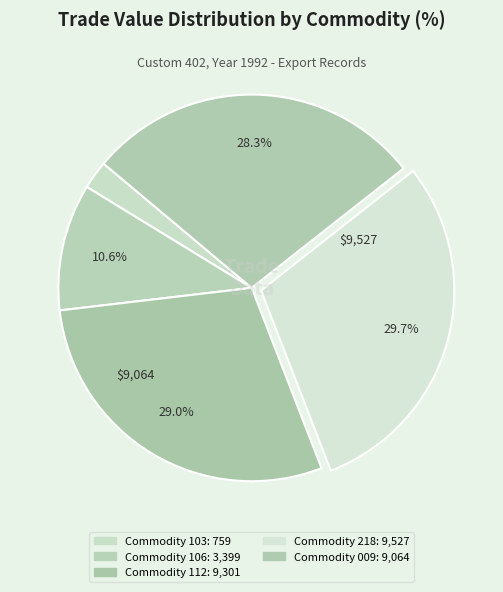

Count the number of slices in the pie.

5